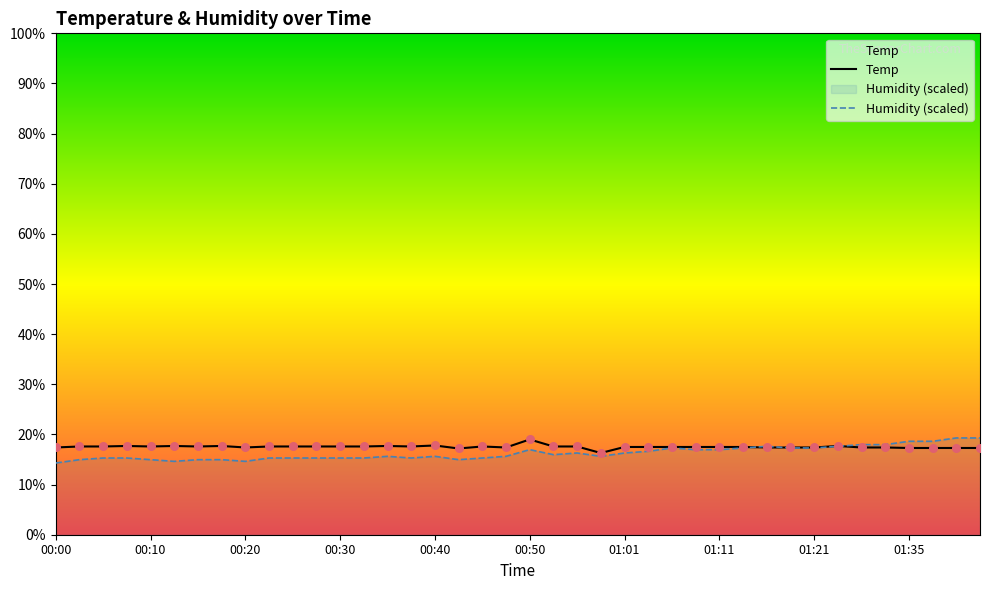

Which series reaches the maximum Y coordinate?

Humidity (scaled)